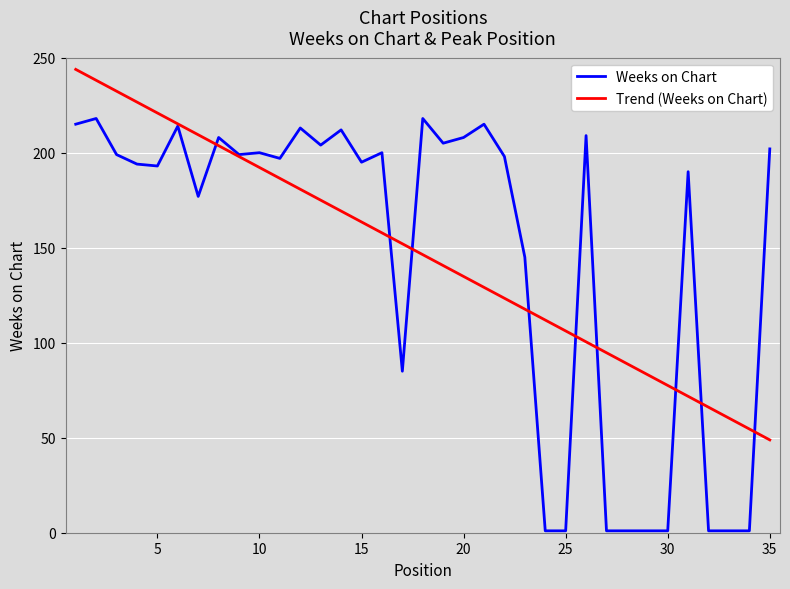

Which series has the widest spread of values?

Weeks on Chart